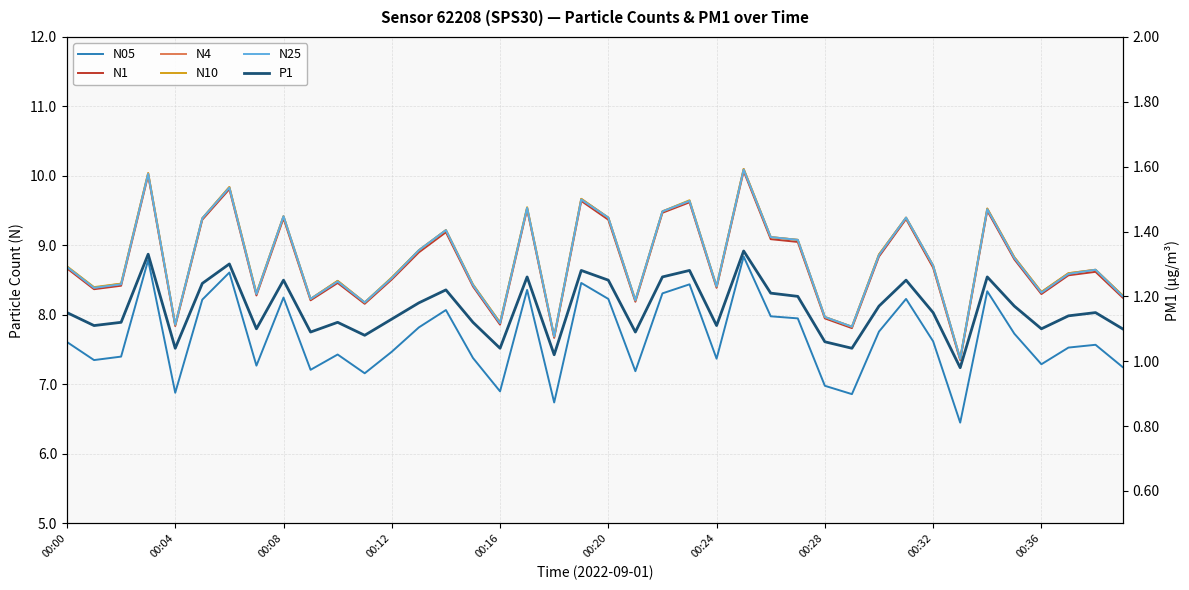

The N05 series shows 8.8 at 25. True or false?

True